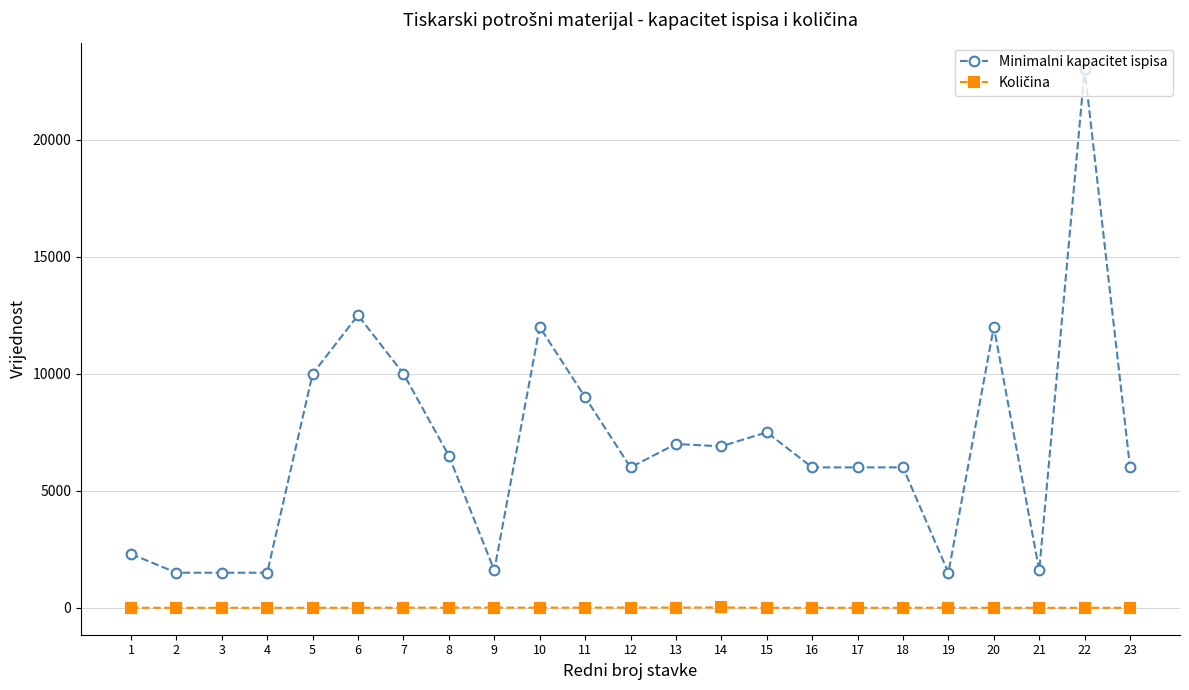

What is the value of the Minimalni kapacitet ispisa point at the 11th from the left?

9000